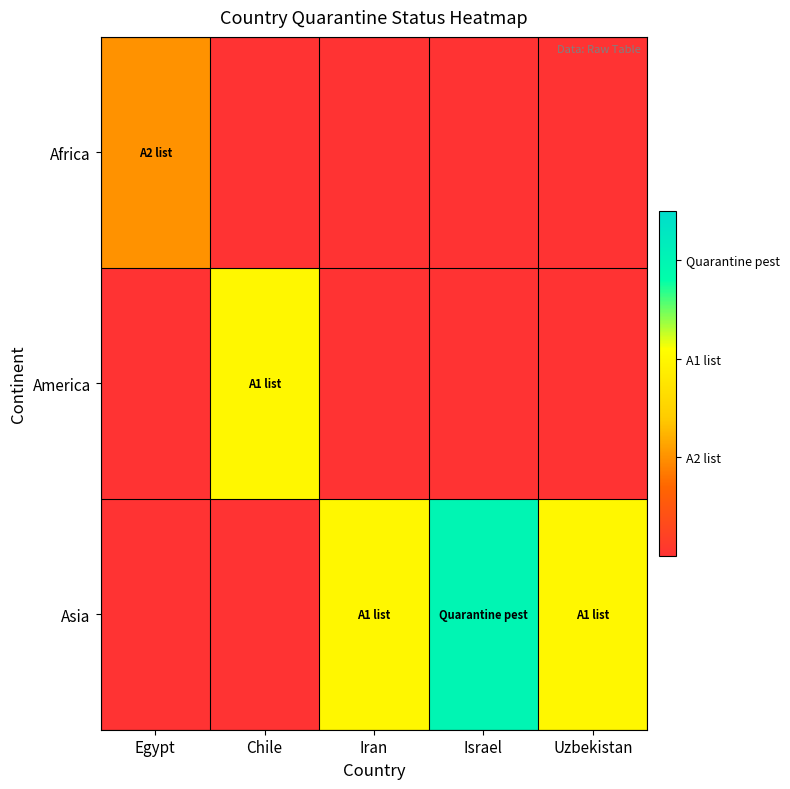

Which label corresponds to the smallest value in the chart?

Chile